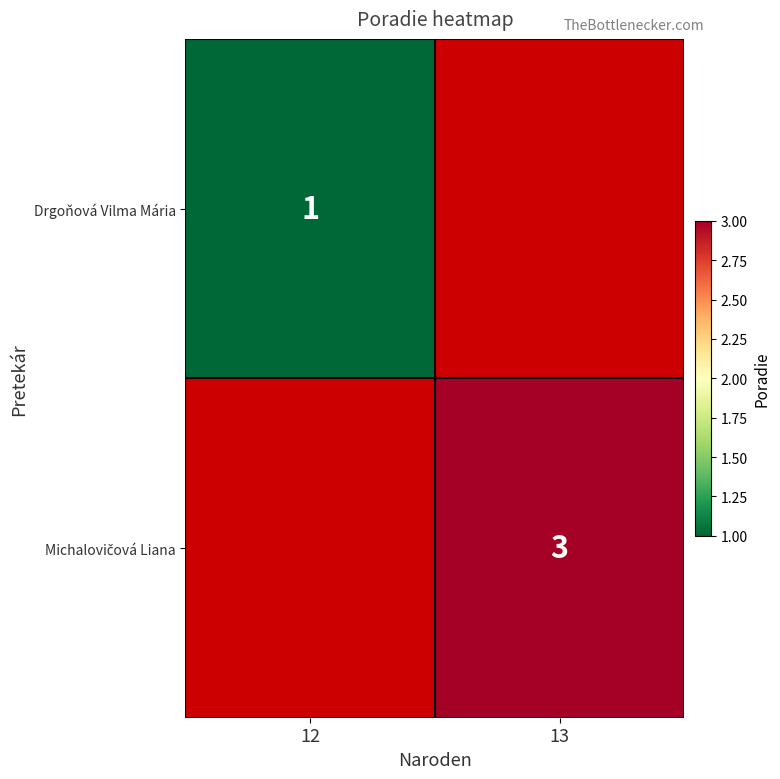

The Drgoňová Vilma Mária series shows 2 at 12. True or false?

False